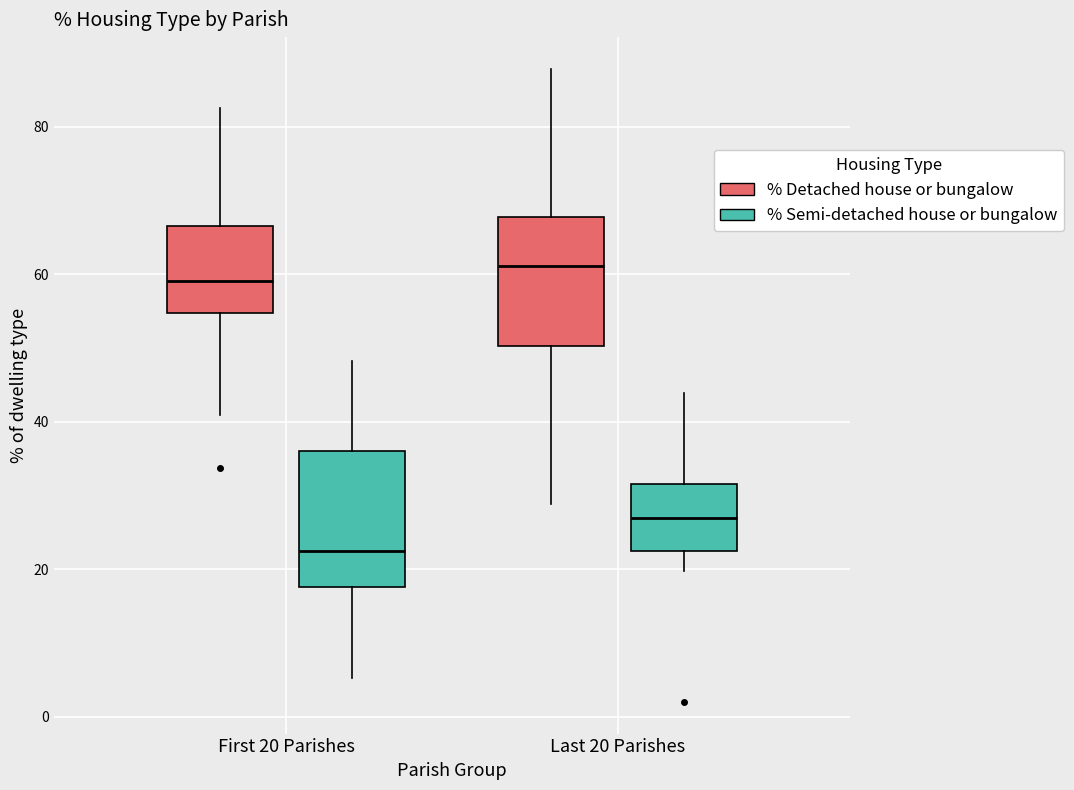

Reading left to right, transcribe this box plot: for each box, give where its median line is, the range the box spans, and where its two whiskers end, as read against the y-axis. The values are not printed on the chart, so give them approximately, as read against the axis.

First 20 Parishes (% Detached house or bungalow): median 60, box 54 to 66, whiskers 40 to 82
First 20 Parishes (% Semi-detached house or bungalow): median 22, box 18 to 36, whiskers 6 to 48
Last 20 Parishes (% Detached house or bungalow): median 62, box 50 to 68, whiskers 28 to 88
Last 20 Parishes (% Semi-detached house or bungalow): median 26, box 22 to 32, whiskers 20 to 44